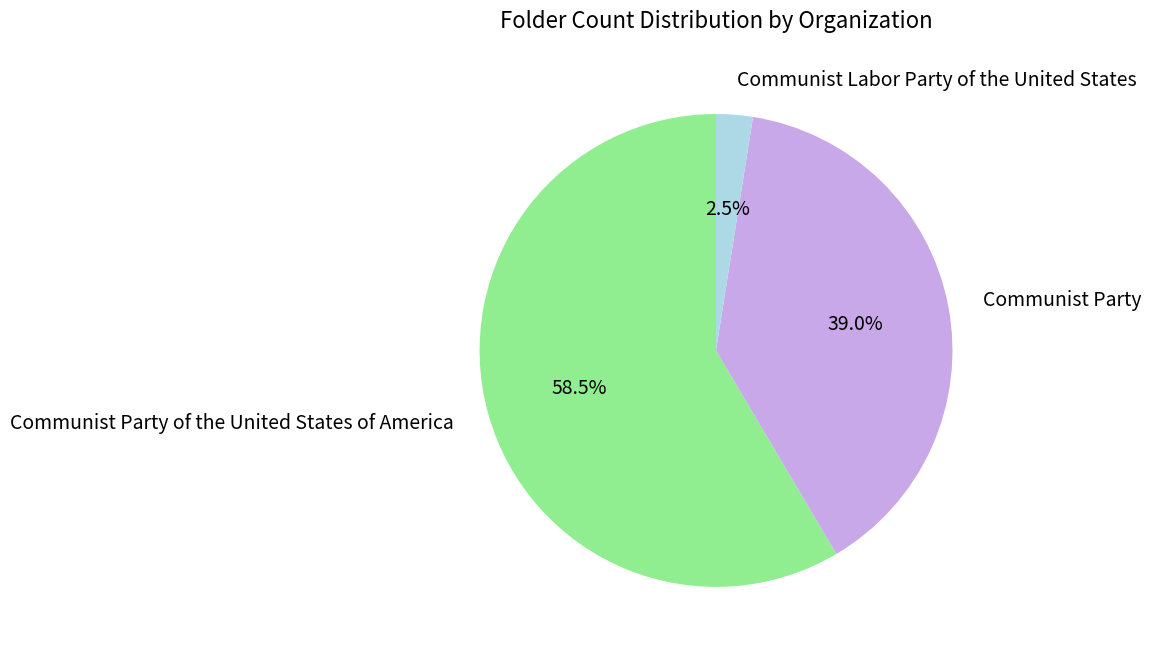

What is the largest slice in the pie chart?

Communist Party of the United States of America